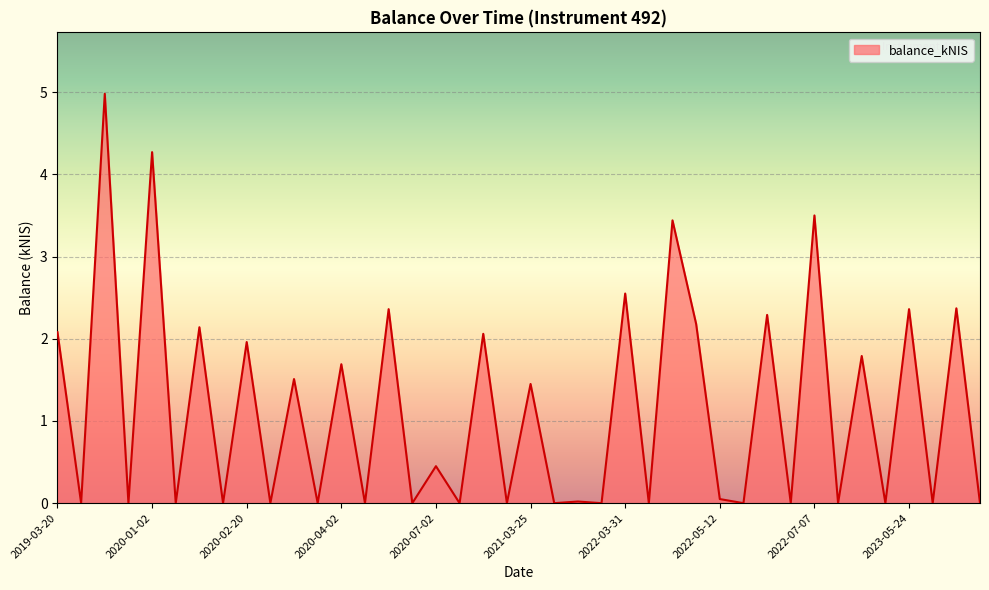

Reading left to right, extract all data points from this chart.

2.1	0.0	5.0	0.0	4.3	0.0	2.1	0.0	2.0	0.0	1.5	0.0	1.7	0.0	2.4	0.0	0.5	0.0	2.1	0.0	1.4	0.0	0.0	0.0	2.5	0.0	3.4	2.2	0.1	0.0	2.3	0.0	3.5	0.0	1.8	0.0	2.4	0.0	2.4	0.0